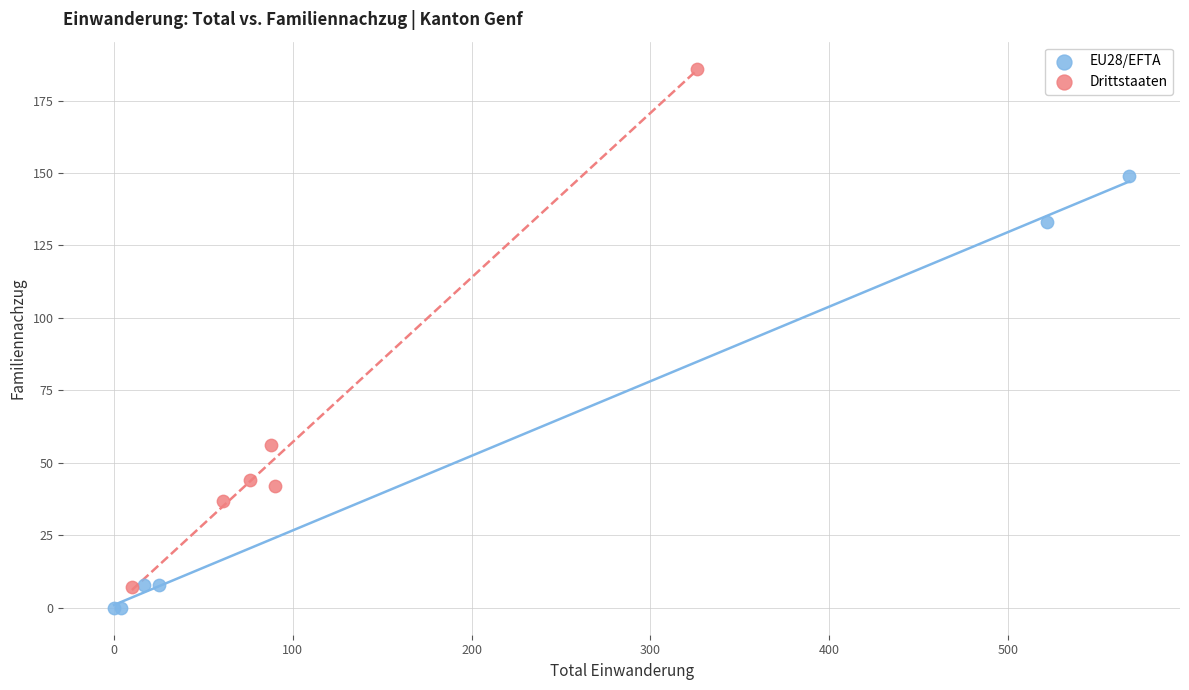

Which series contains the highest Y value?

Drittstaaten